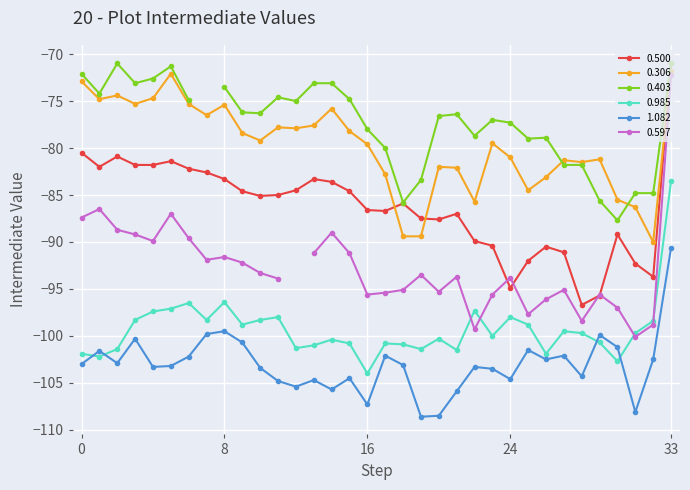

At which label does 1.082 reach its peak?

33